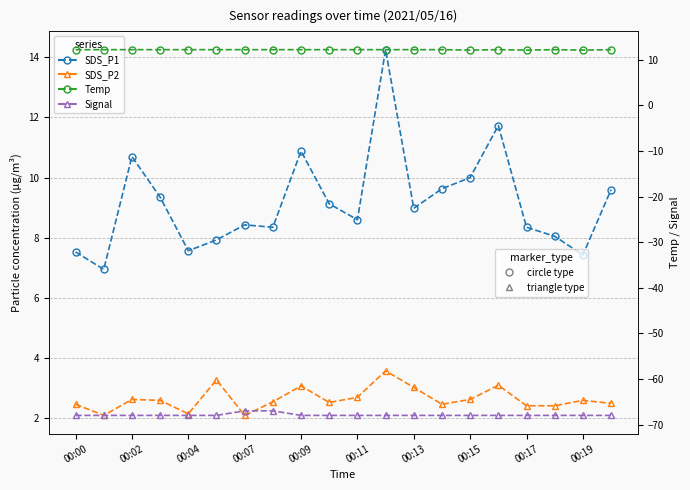

At which category does the chart reach its minimum across all series?

00:00